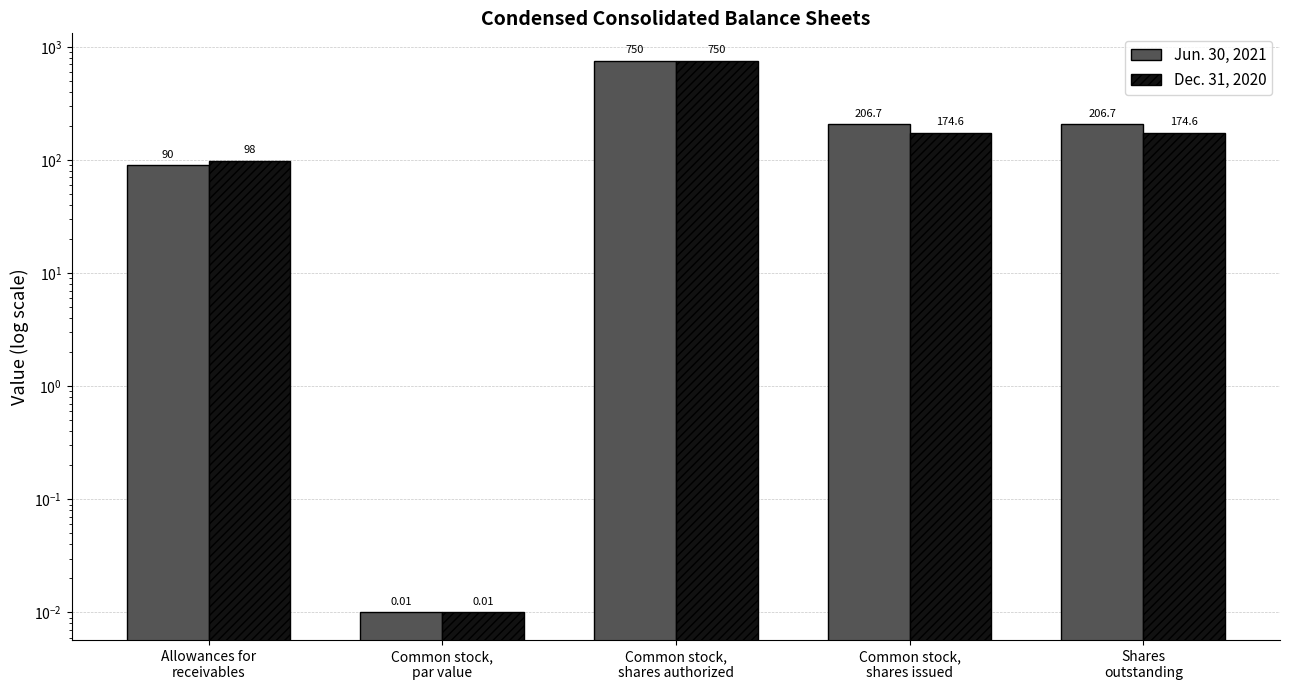

At which category does the chart reach its peak across all series?

Common stock,
shares authorized